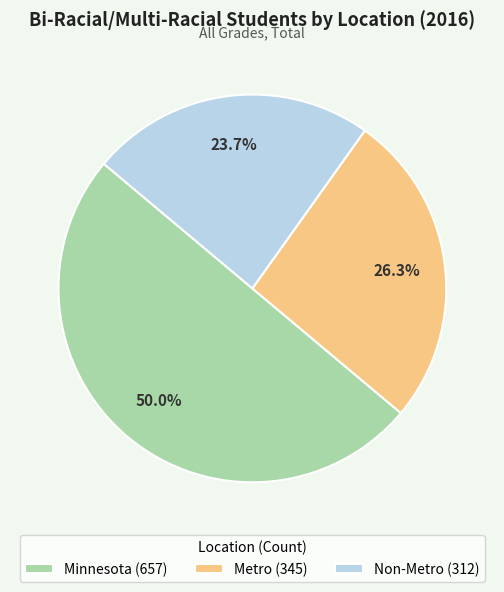

To the nearest percent, what is the combined percentage of Metro and Non-Metro?

50%